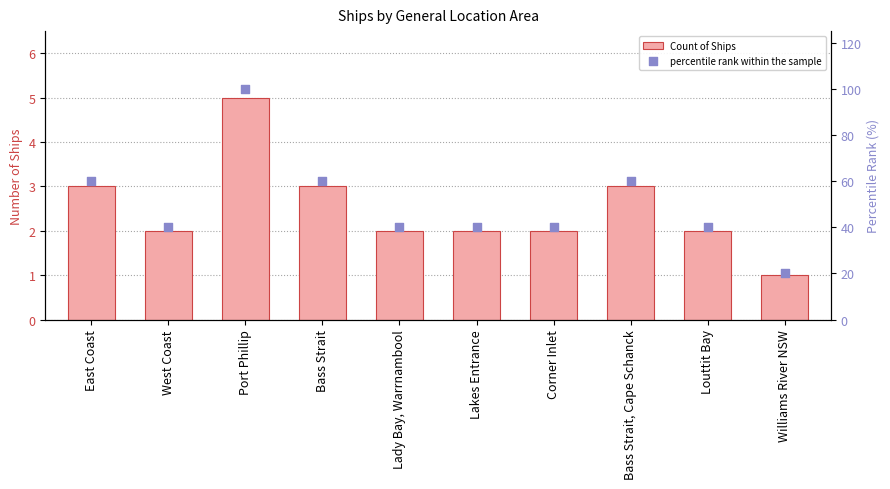

Is the value of percentile rank within the sample at Lady Bay, Warrnambool greater than the value of Count of Ships at Port Phillip?

Yes